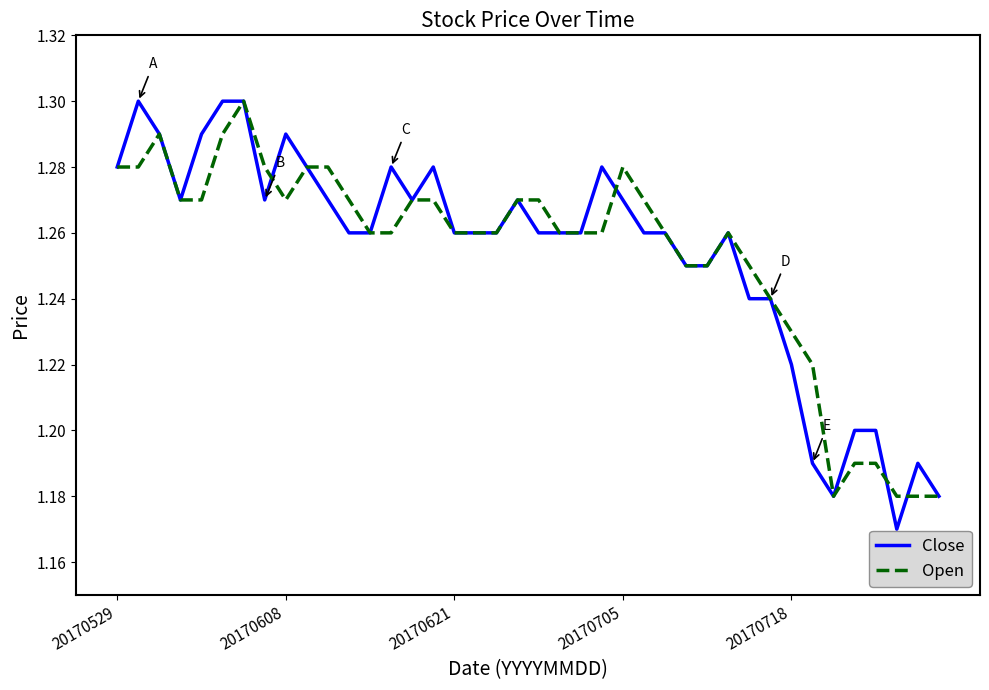

Which series has the widest spread of values?

Close